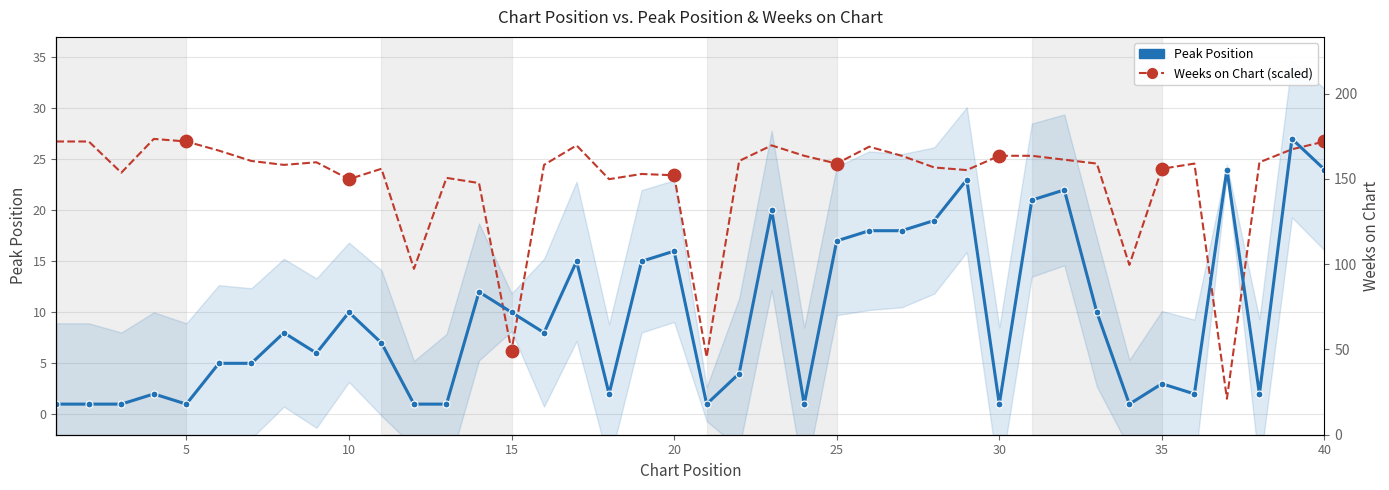

Which series has the largest Y range (max minus min)?

Peak Position